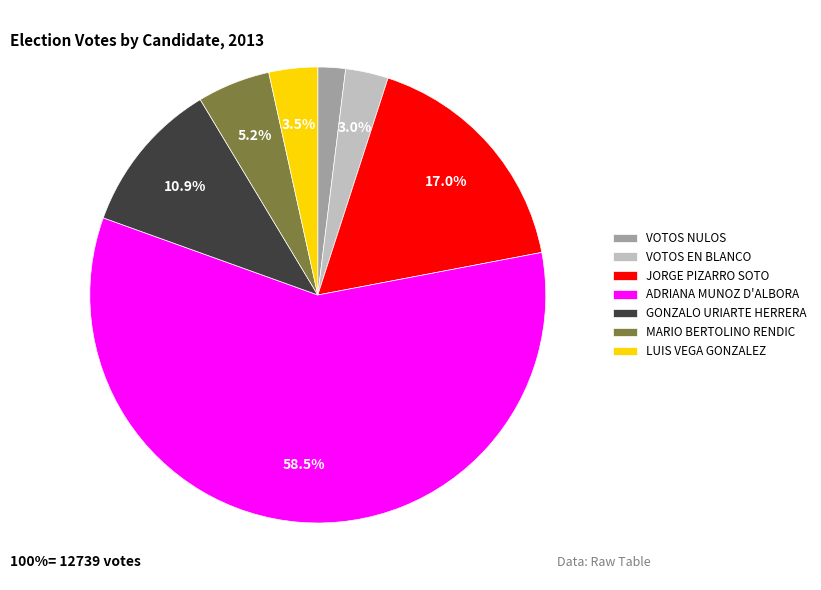

Between LUIS VEGA GONZALEZ and VOTOS NULOS, which is larger?

LUIS VEGA GONZALEZ